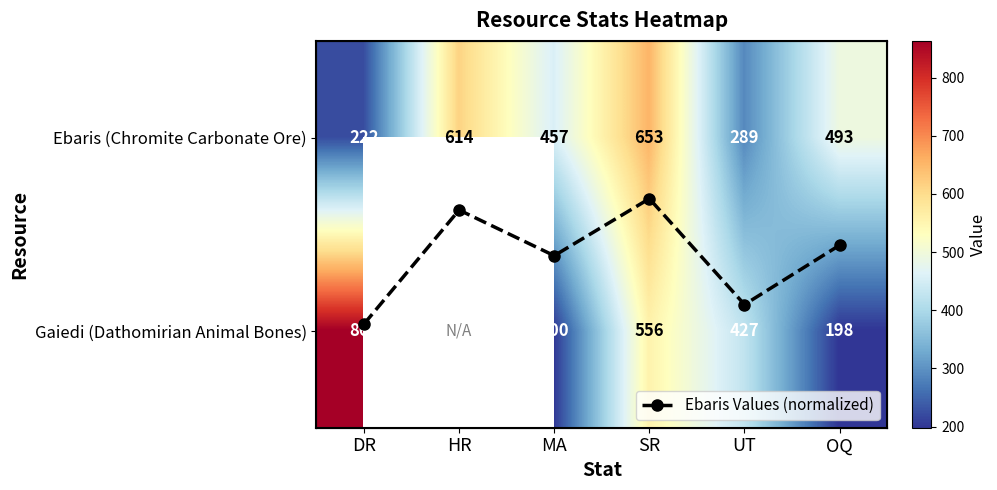

The Ebaris Values (normalized) series shows 0.2 at OQ. True or false?

False